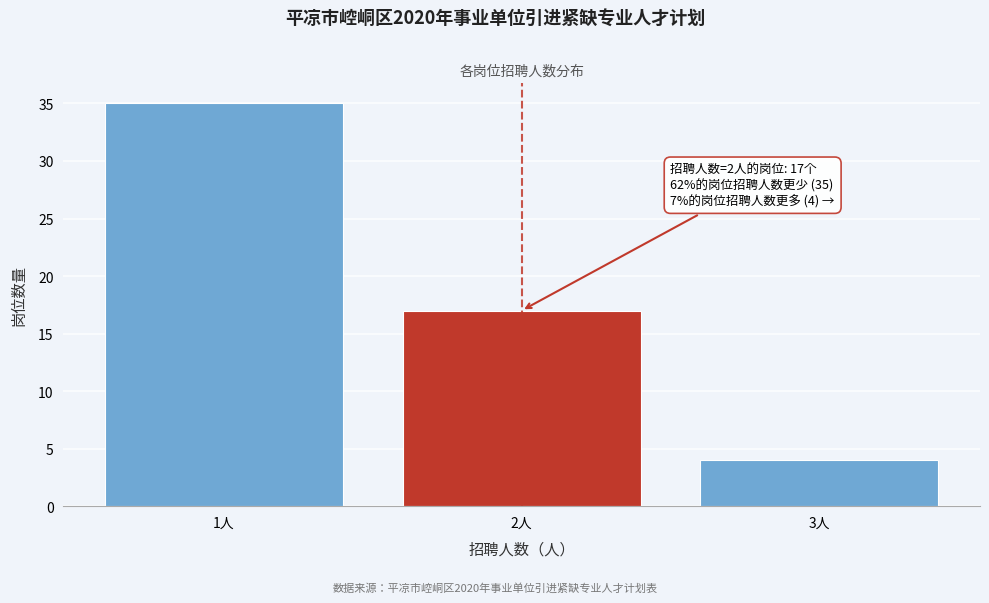

Reading left to right, list all the values displayed in this chart.

1人=35	2人=17	3人=4